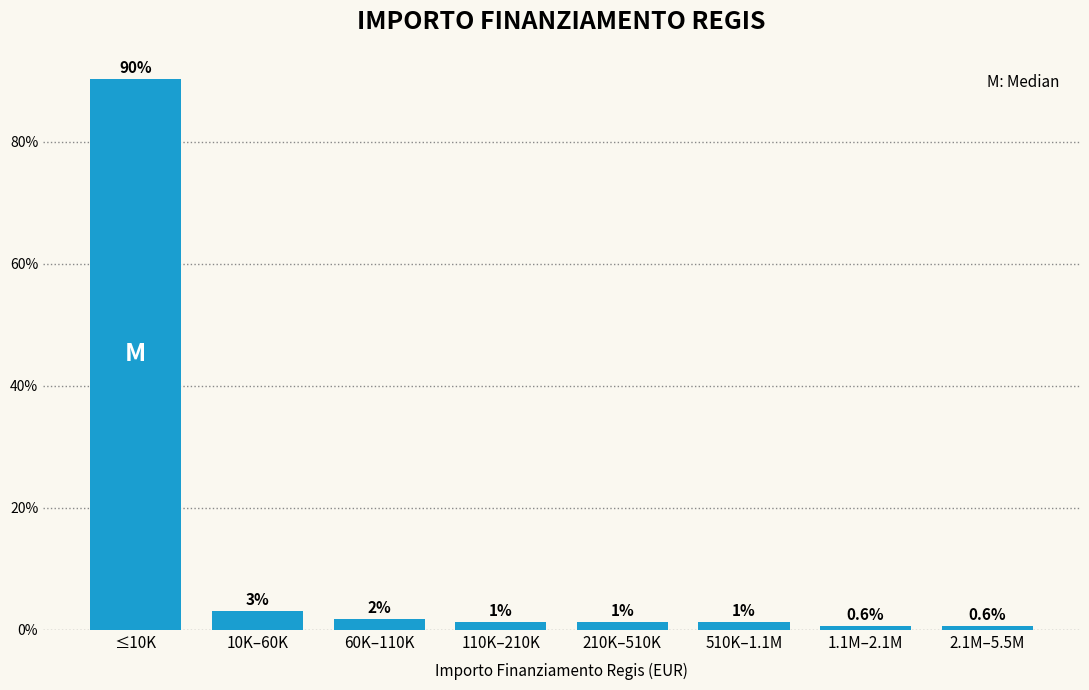

Which label corresponds to the largest value in the chart?

≤10K